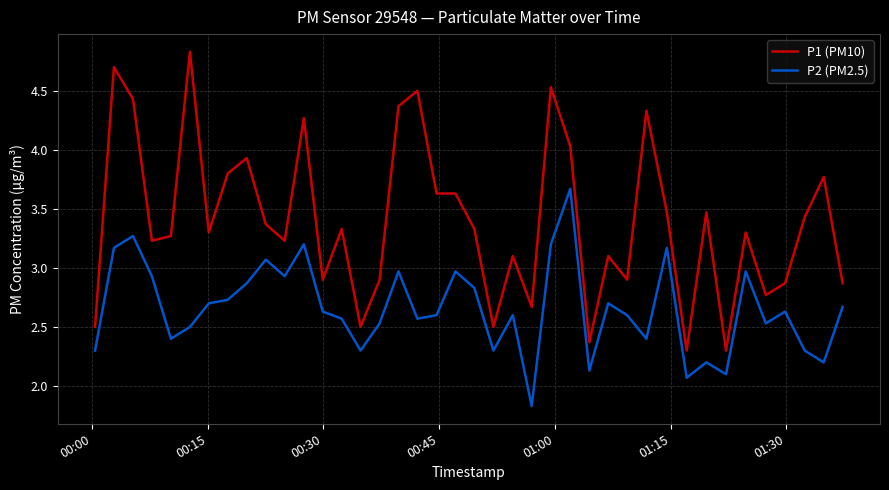

How many interior local valleys does the P2 (PM2.5) series have?

12